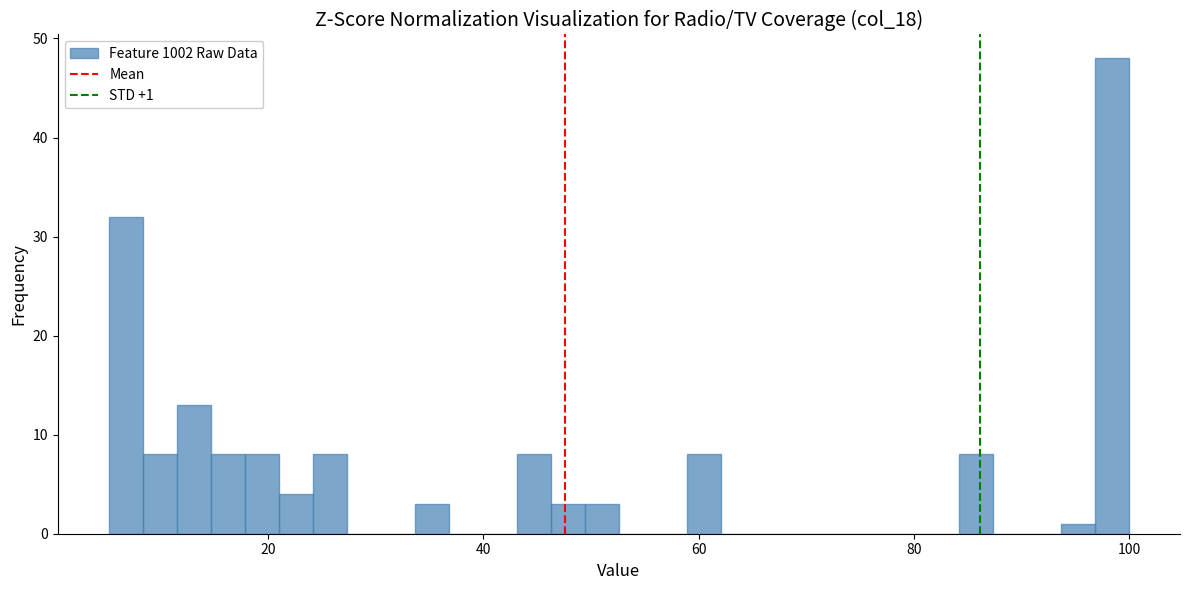

Around what value on the x-axis is the tallest bar? Give the approximate position of its centre, as read against the axis.

98